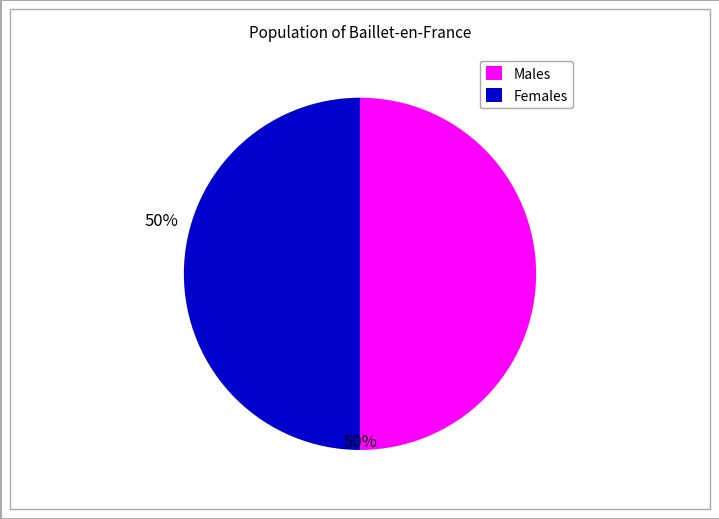

Count the number of slices in the pie.

2